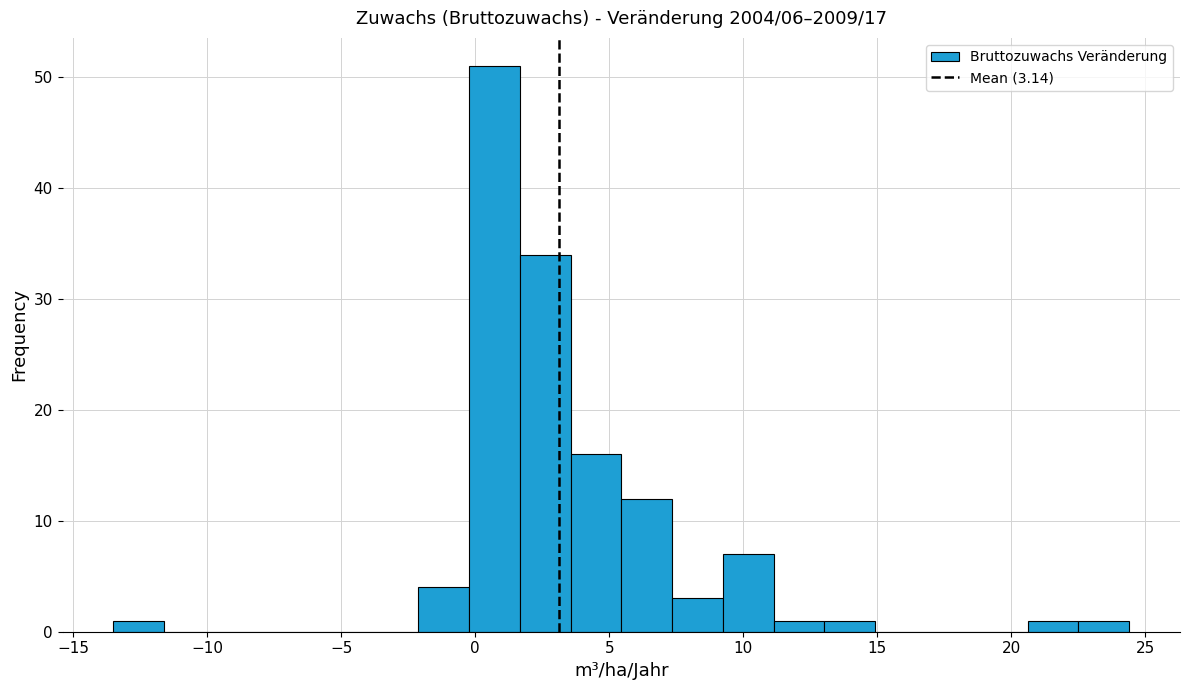

Read against the x-axis, roughly where is the centre of the tallest bar?

0.5